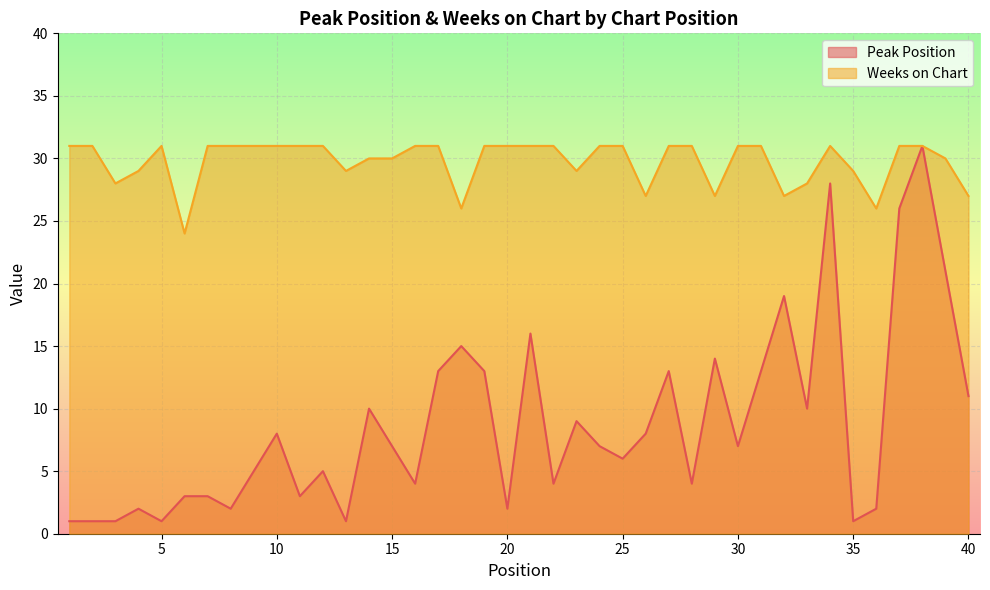

Reading left to right, extract all data points from this chart.

Peak Position: 1=1	2=1	3=1	4=2	5=1	6=3	7=3	8=2	9=5	10=8	11=3	12=5	13=1	14=10	15=7	16=4	17=13	18=15	19=13	20=2	21=16	22=4	23=9	24=7	25=6	26=8	27=13	28=4	29=14	30=7	31=13	32=19	33=10	34=28	35=1	36=2	37=26	38=31	39=21	40=11
Weeks on Chart: 1=31	2=31	3=28	4=29	5=31	6=24	7=31	8=31	9=31	10=31	11=31	12=31	13=29	14=30	15=30	16=31	17=31	18=26	19=31	20=31	21=31	22=31	23=29	24=31	25=31	26=27	27=31	28=31	29=27	30=31	31=31	32=27	33=28	34=31	35=29	36=26	37=31	38=31	39=30	40=27